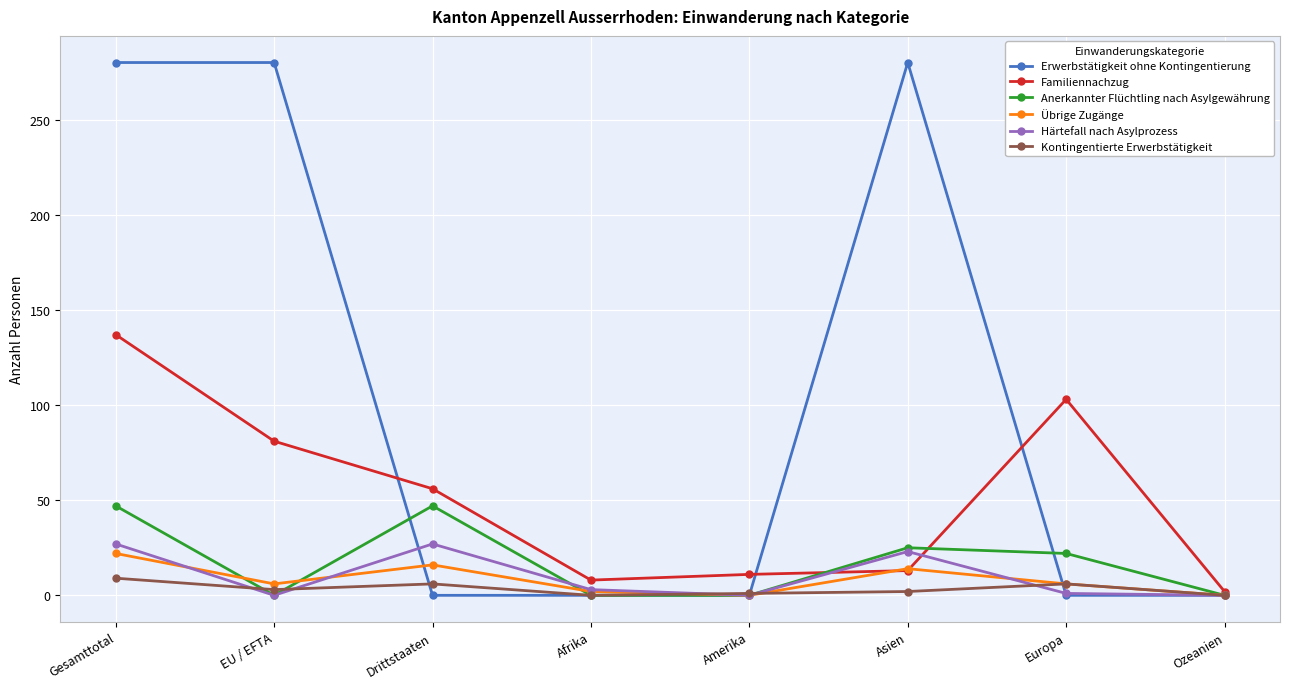

What is the label of the 3rd point from the right?

Asien